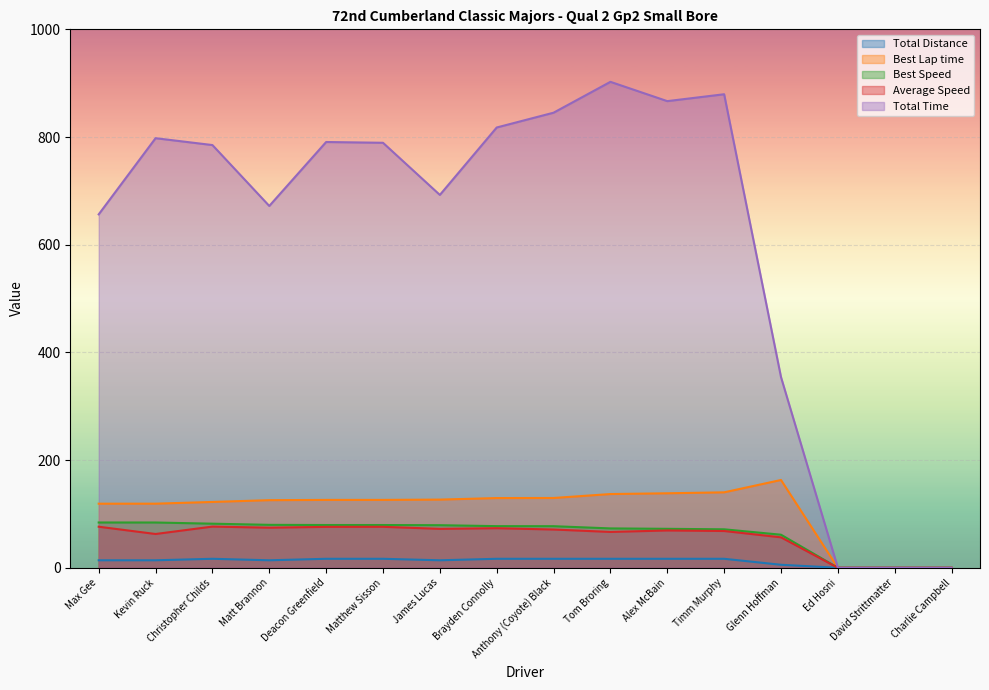

Where is the first local maximum for Best Lap time?

Glenn Hoffman